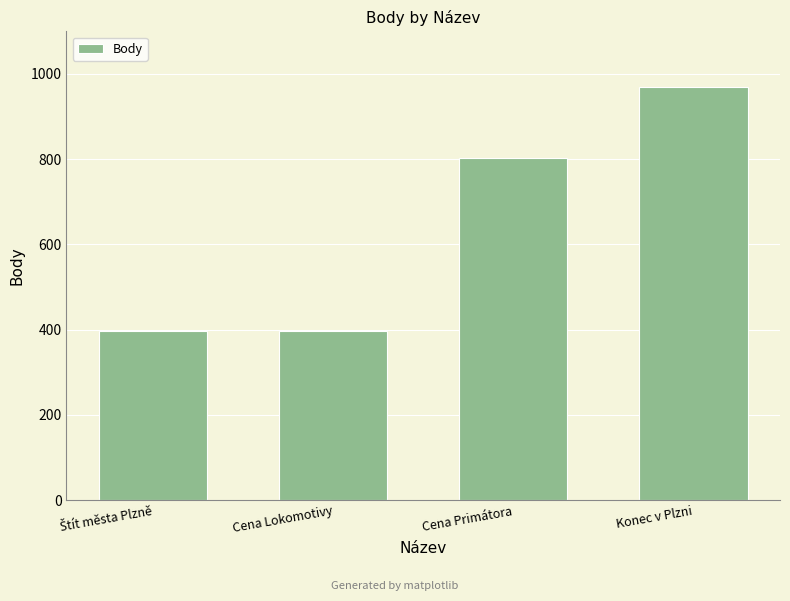

Which has a higher value, Konec v Plzni or Cena Lokomotivy?

Konec v Plzni